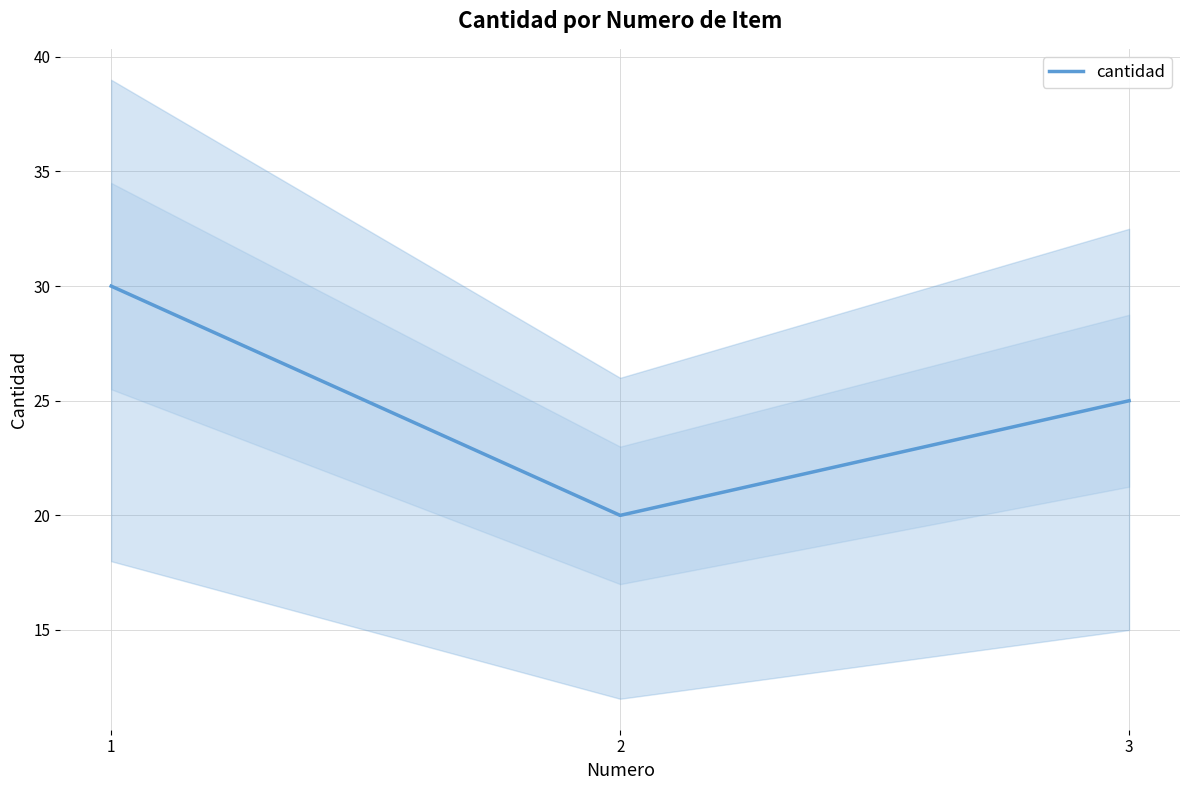

Reading right to left, what are all the values shown in this chart?

3=25	2=20	1=30